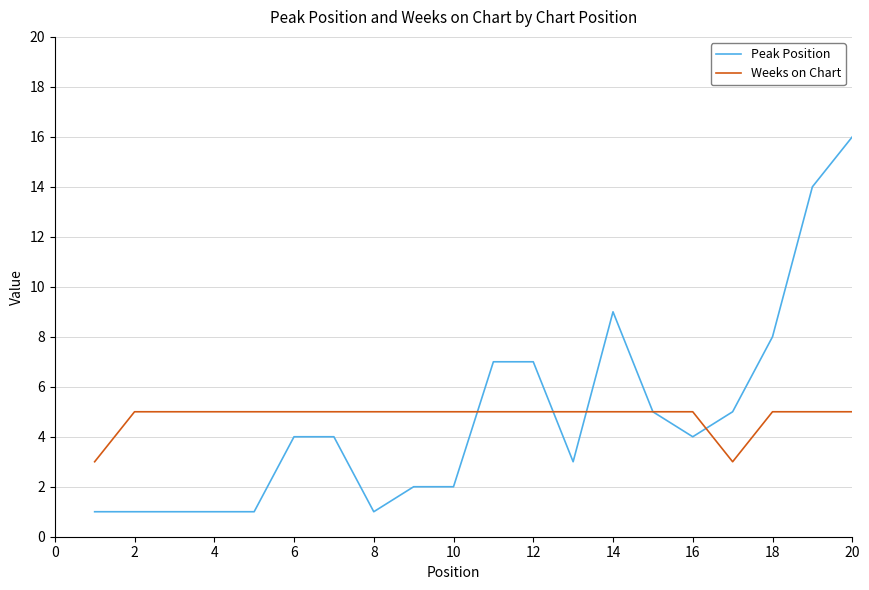

After their last crossing, which series has the higher values: Weeks on Chart or Peak Position?

Peak Position